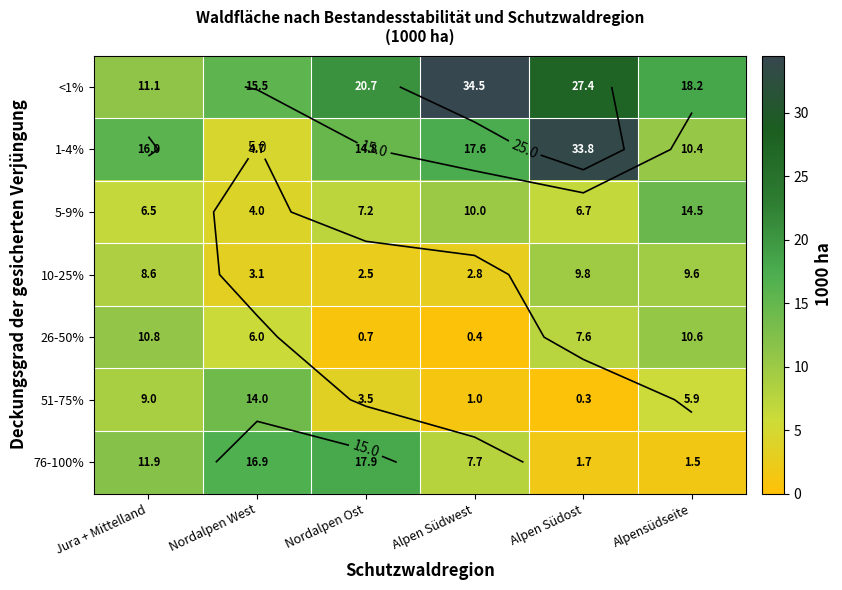

At how many categories does at least one series exceed 5?

6